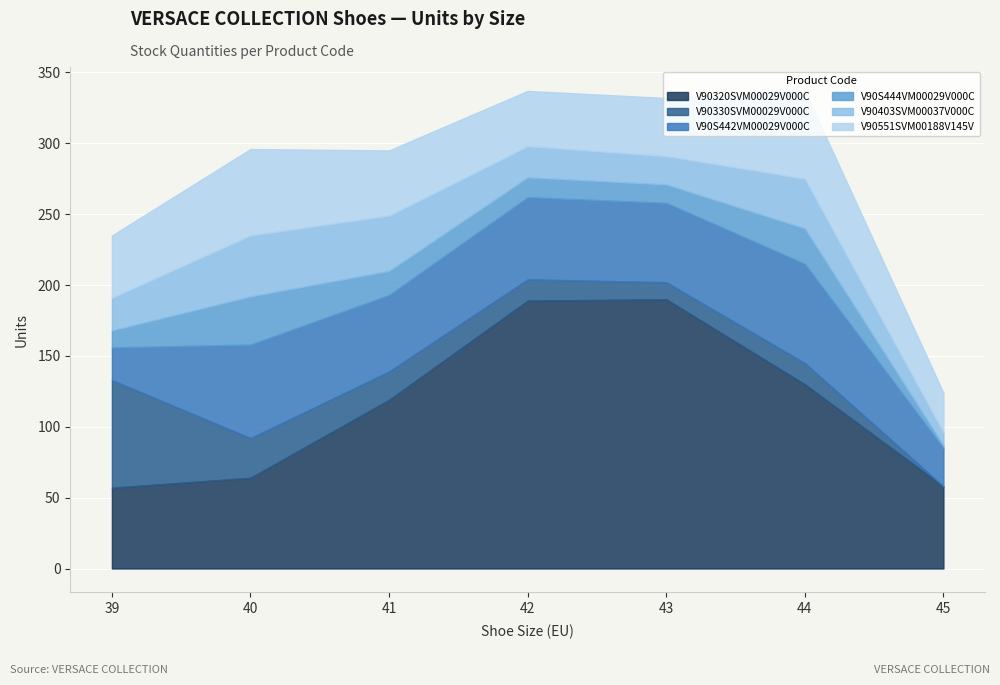

What are all the series names shown in the legend?

V90320SVM00029V000C, V90330SVM00029V000C, V90S442VM00029V000C, V90S444VM00029V000C, V90403SVM00037V000C, V90551SVM00188V145V